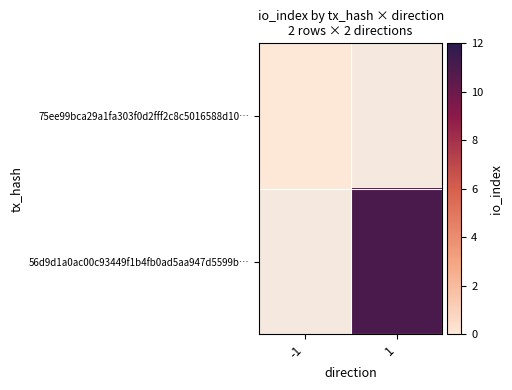

List the series in order of their peak value, lowest first.

75ee99bca29a1fa303f0d2fff2c8c5016588d10…, 56d9d1a0ac00c93449f1b4fb0ad5aa947d5599b…